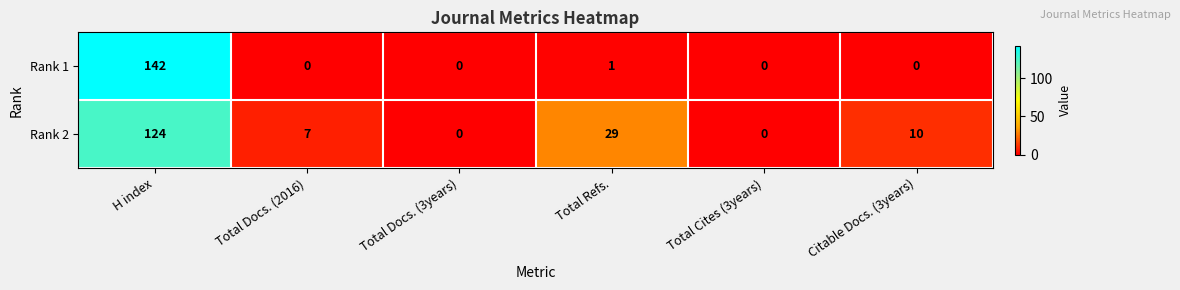

List the series in order of their overall mean, lowest first.

Rank 1, Rank 2